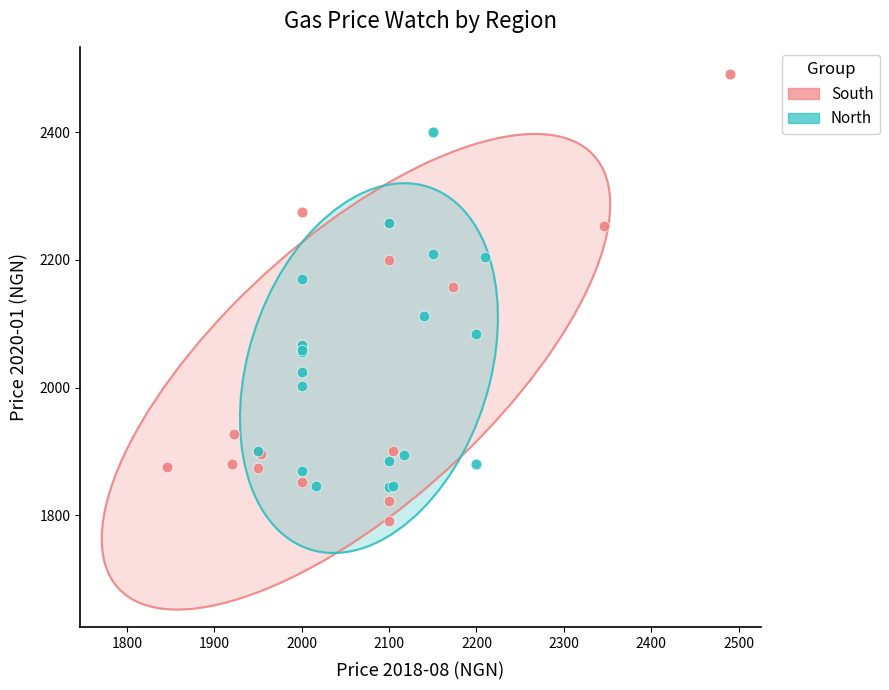

Which series reaches the minimum Y coordinate?

South